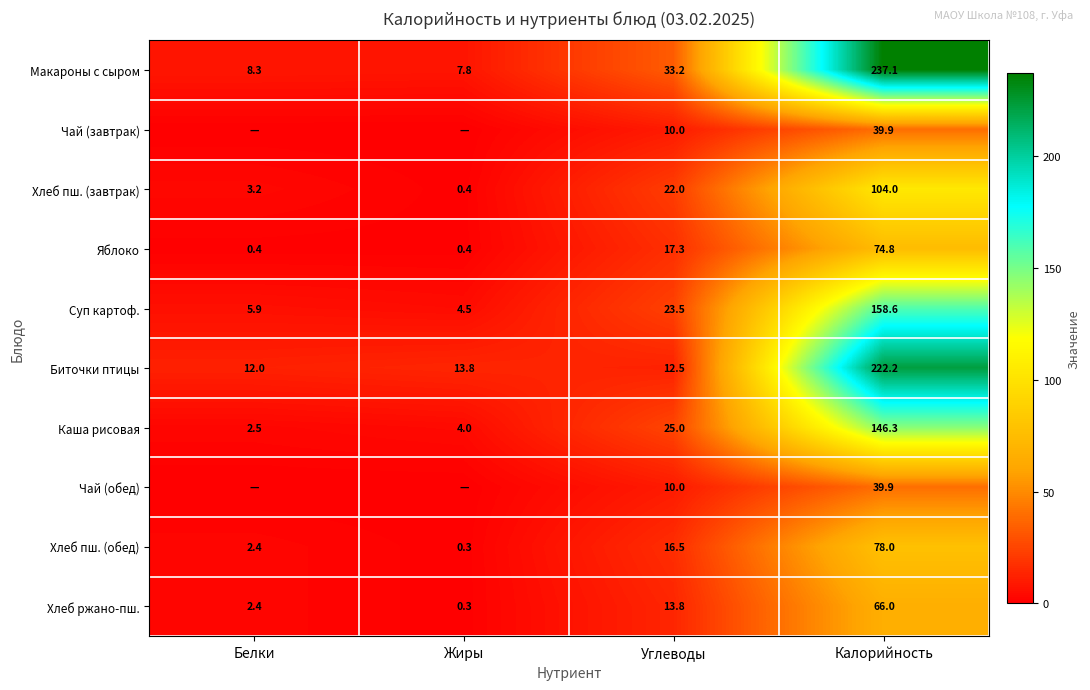

What is the difference between the highest and lowest values at Жиры?

13.8